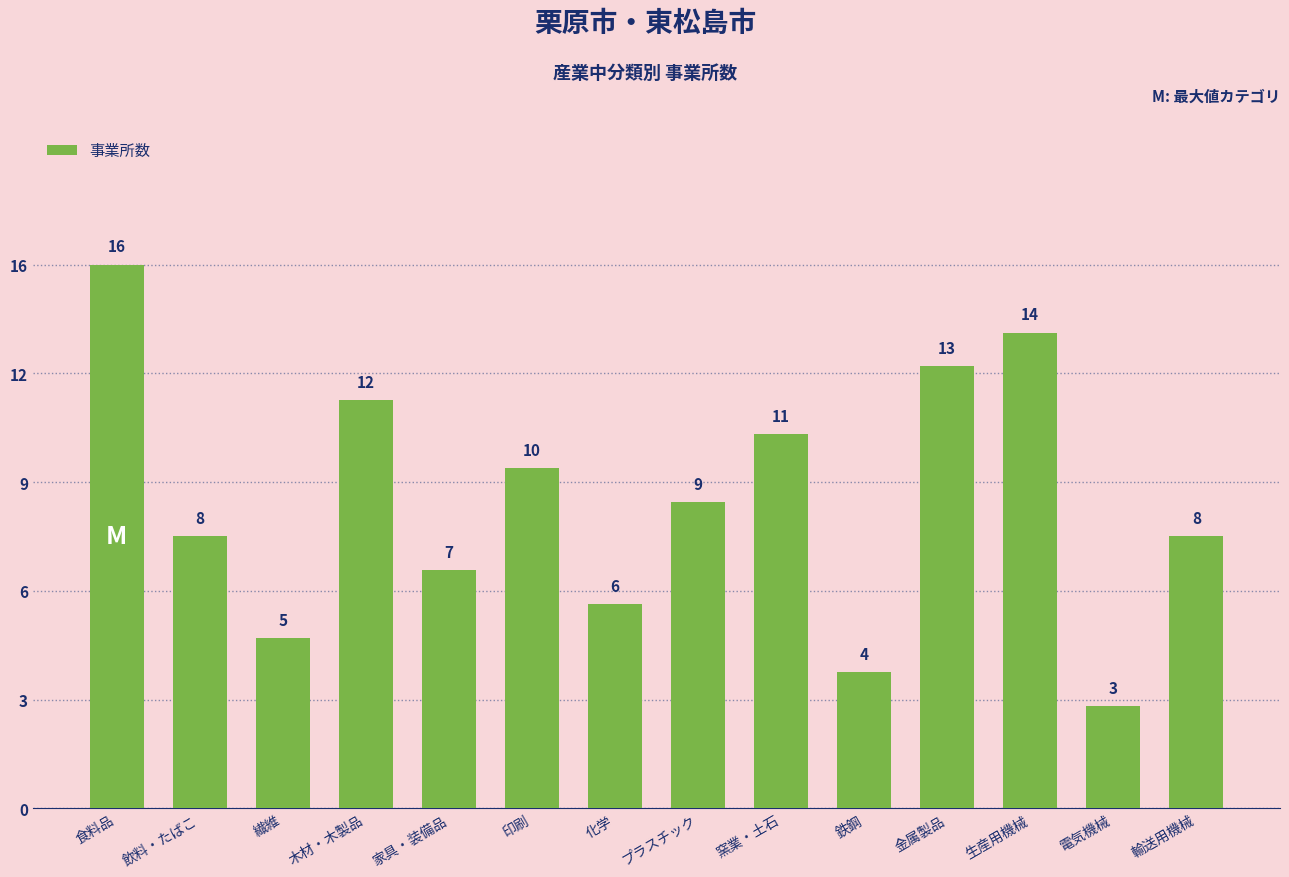

Are the bars horizontal?

No